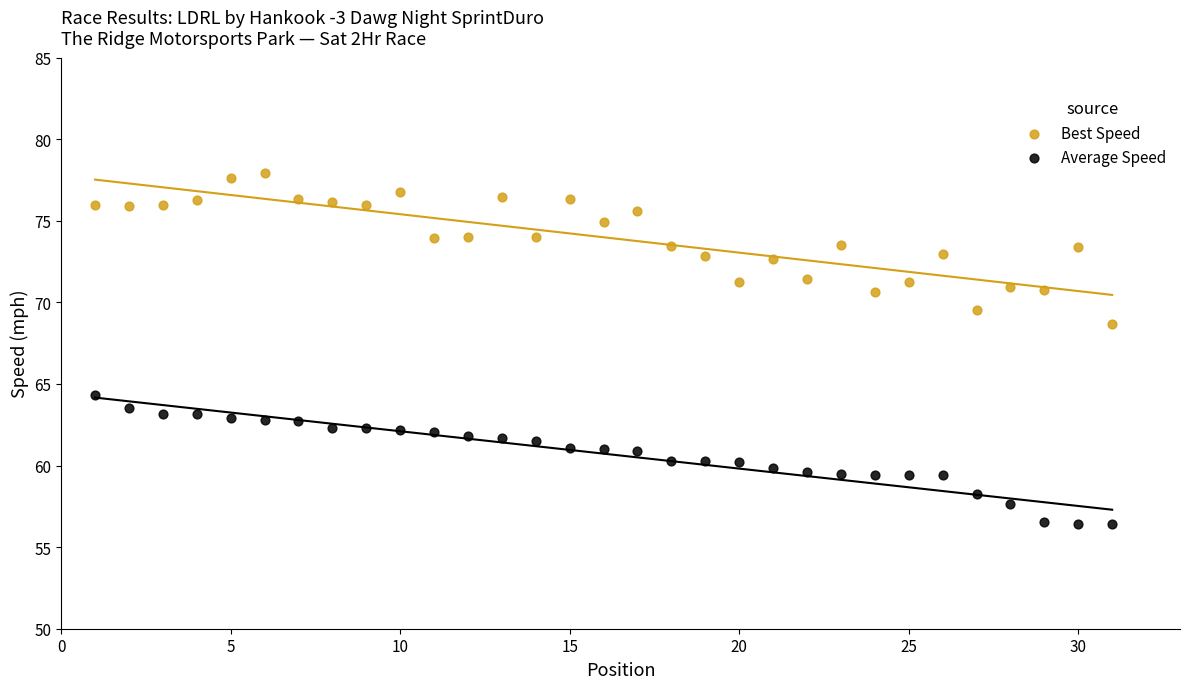

What are all the series names shown in the legend?

Best Speed, Average Speed